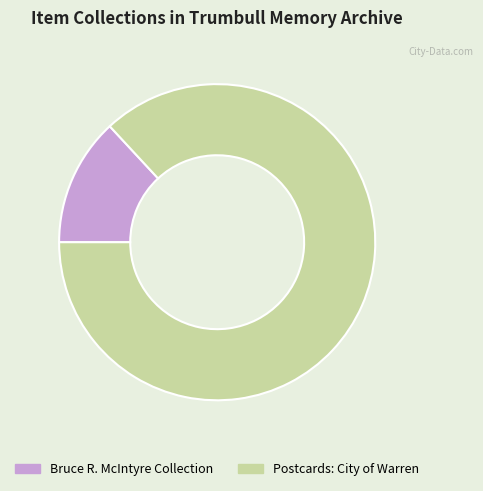

Which slice is the largest?

Postcards: City of Warren